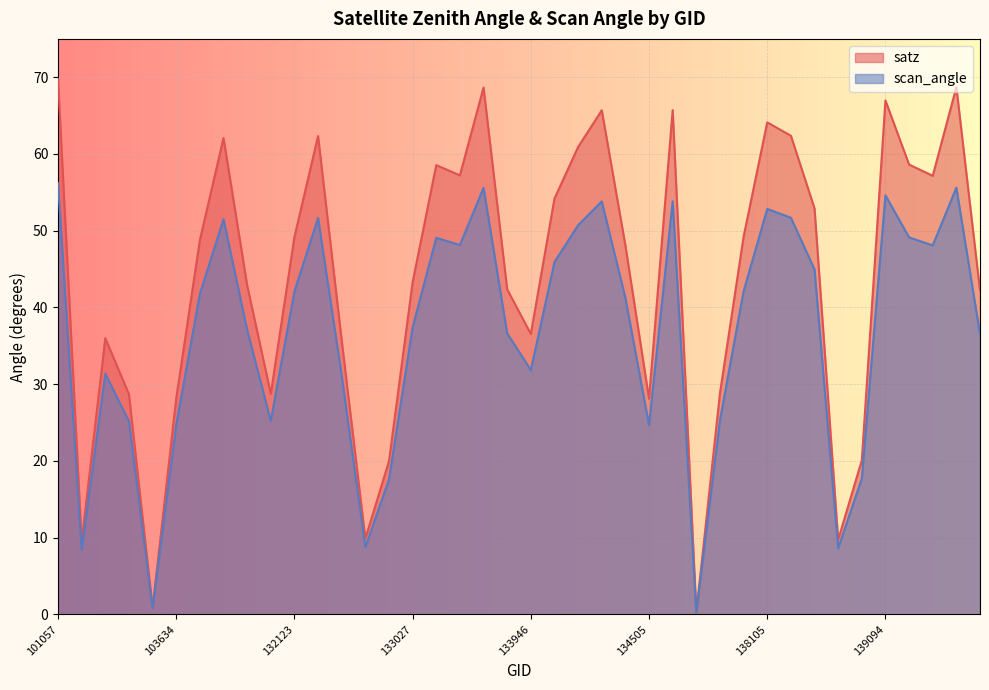

Which series has the largest range (max minus min)?

satz